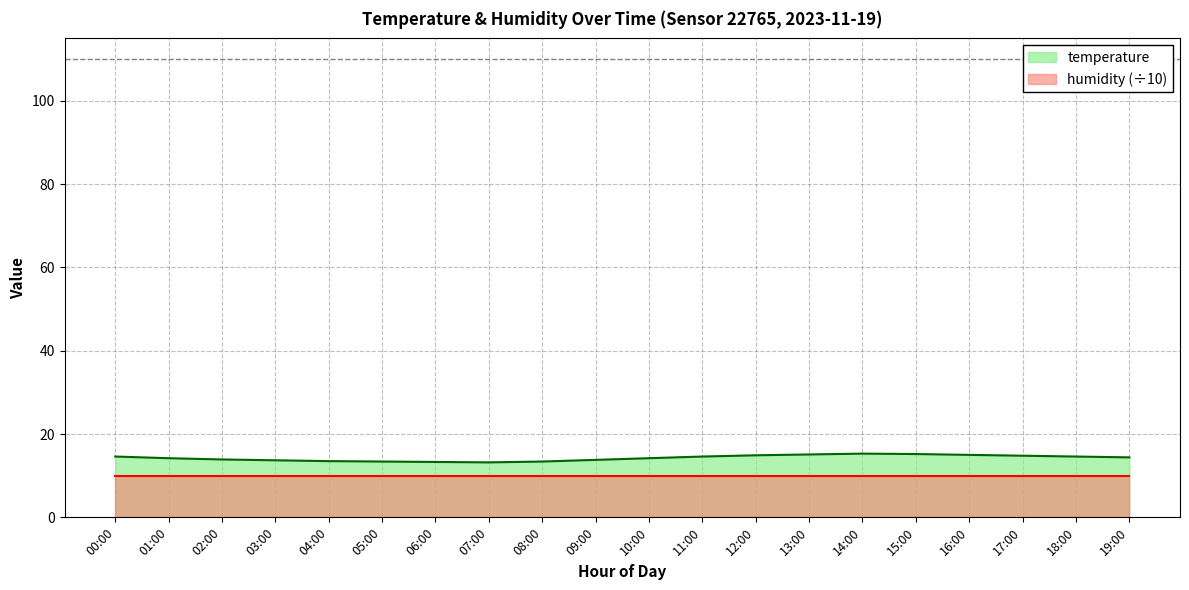

Reading left to right, extract all data points from this chart.

14.6	14.2	13.9	13.7	13.5	13.4	13.3	13.2	13.4	13.8	14.2	14.6	14.9	15.1	15.3	15.2	15.0	14.8	14.6	14.4